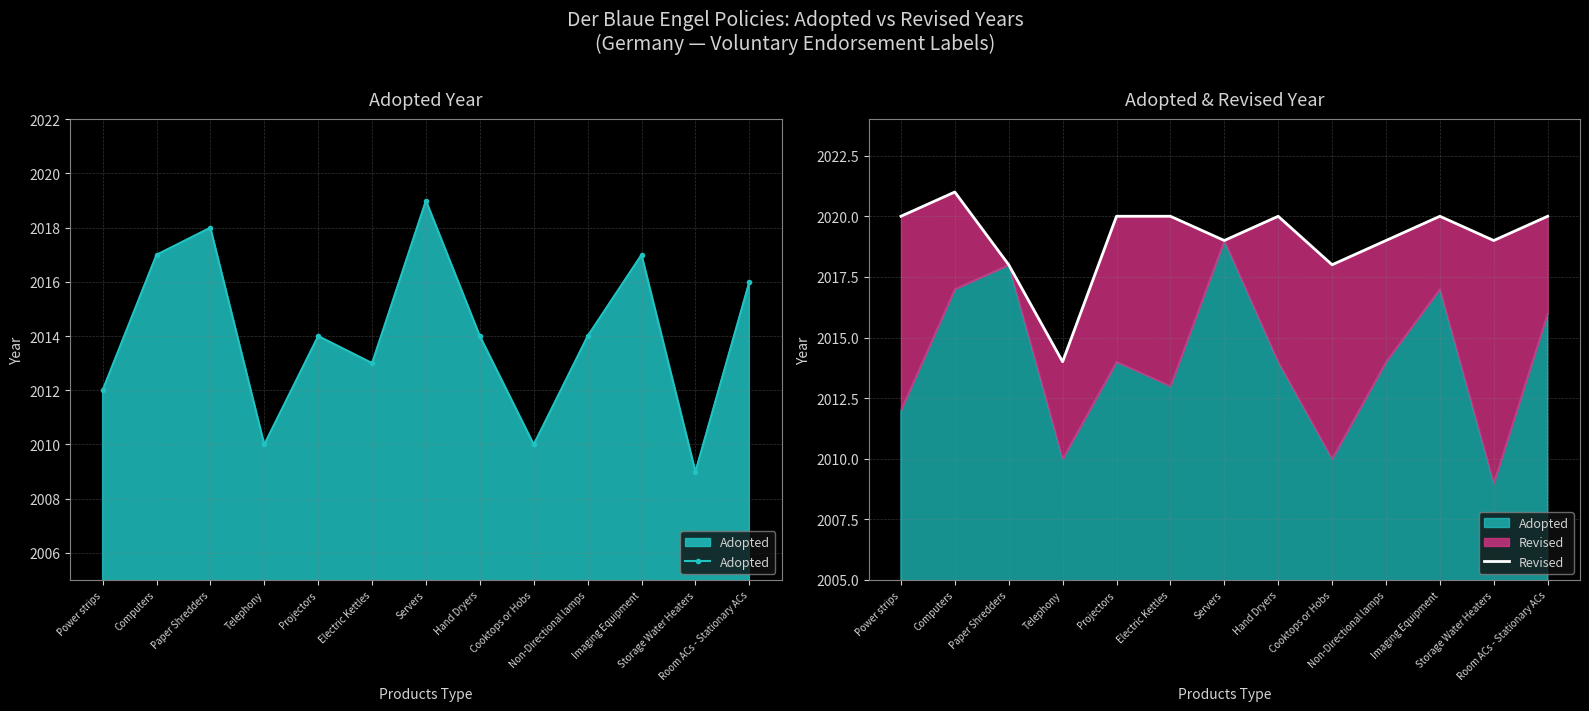

True or false: Revised and Adopted intersect in this chart.

False